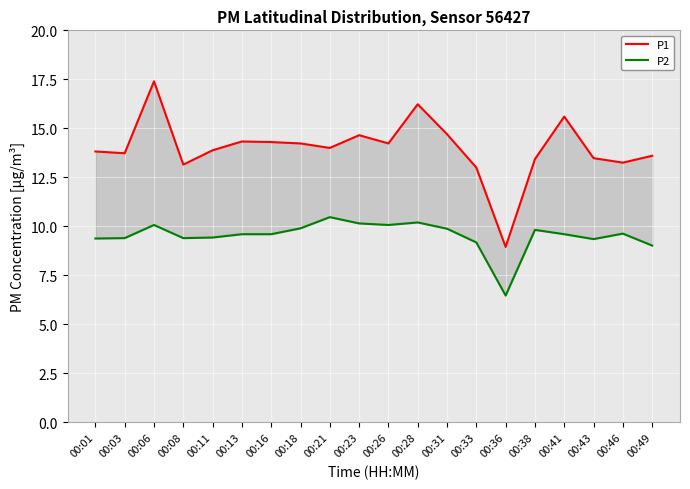

What are all the series names shown in the legend?

P1, P2